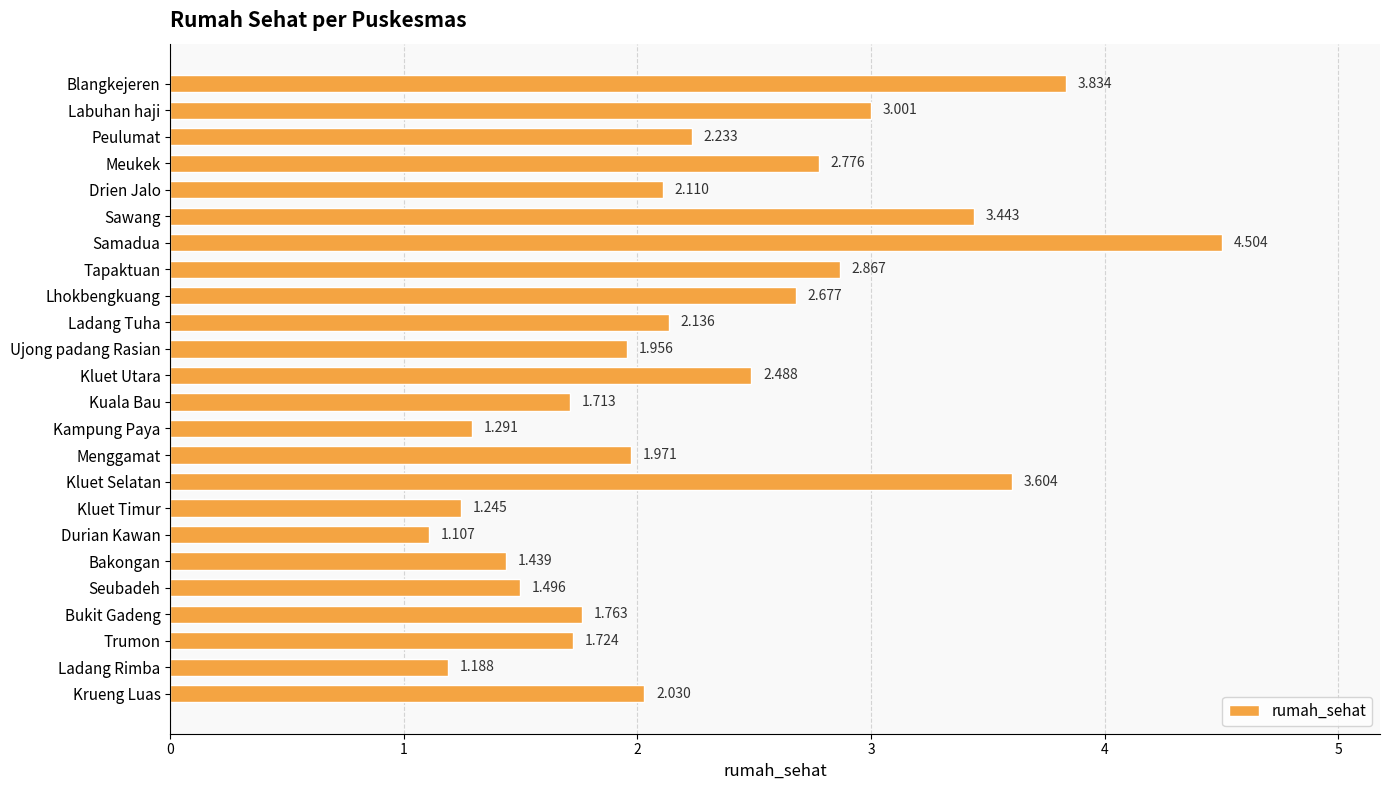

What is the difference between the maximum and second lowest values?

3.3